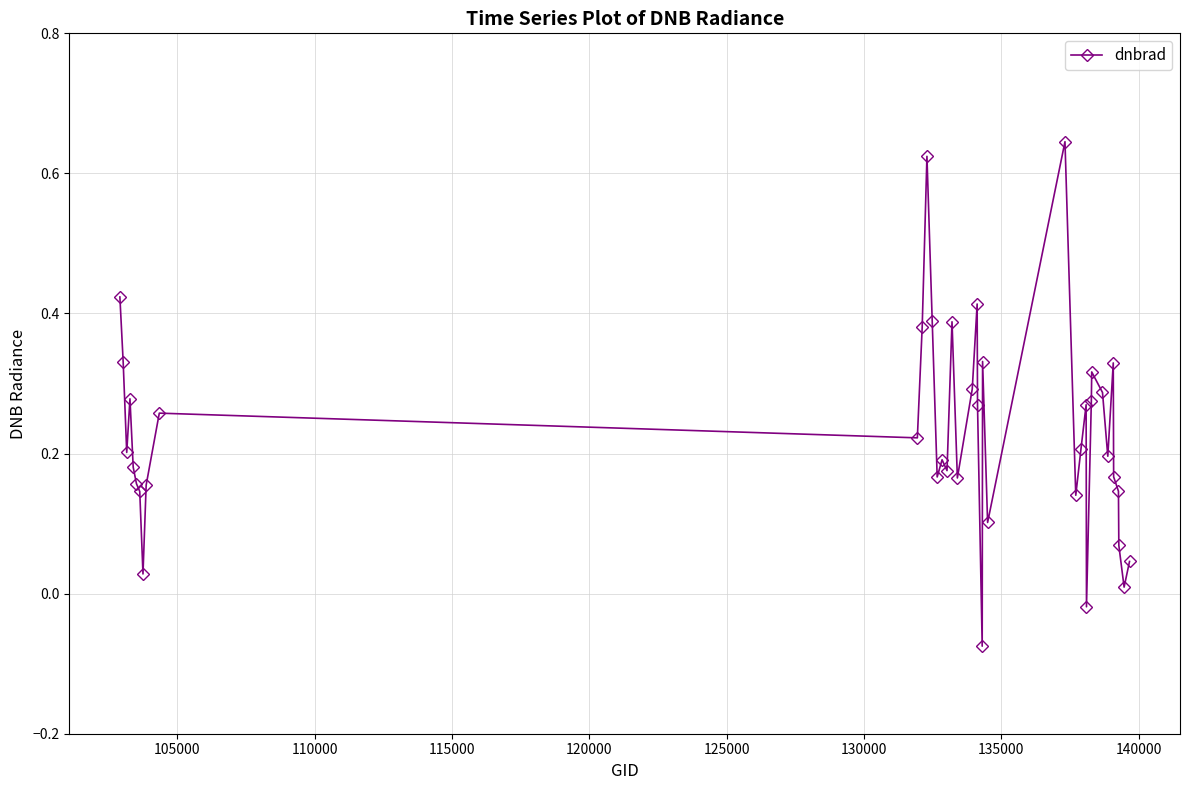

True or false: the data has more than 0 interior local peaks.

True